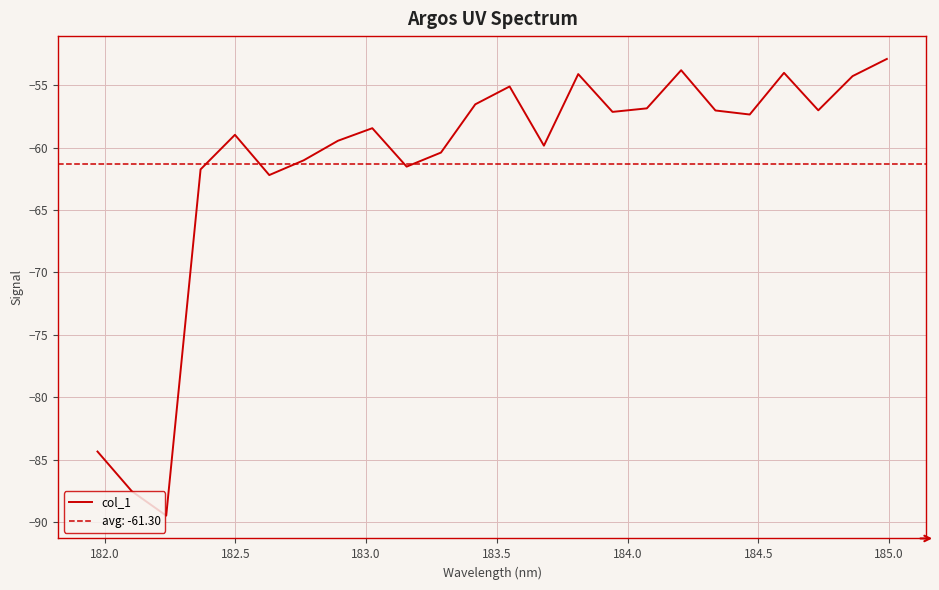

What is the maximum value for col_1?

-52.9